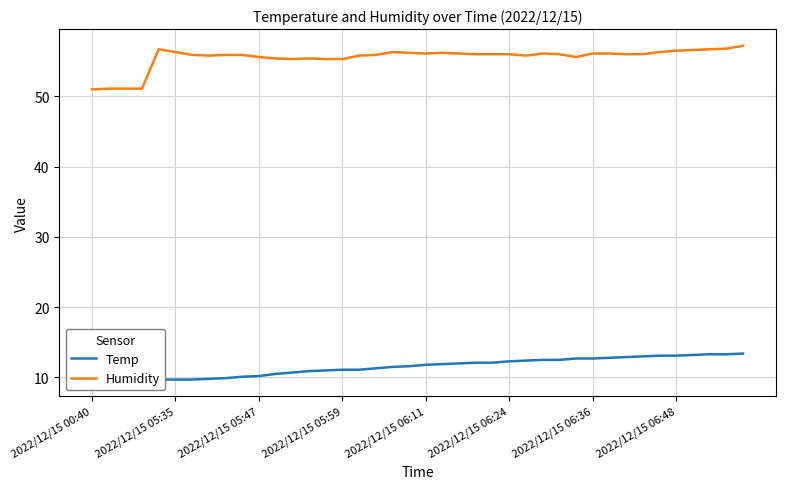

The value of Humidity at 2022/12/15 05:35 is 56.3. True or false?

True